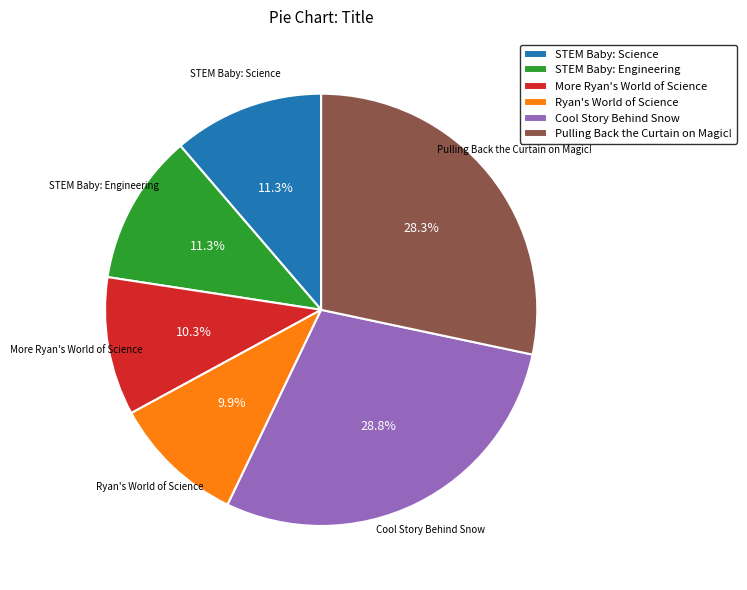

What percentage is NOT represented by Cool Story Behind Snow?

71.2%